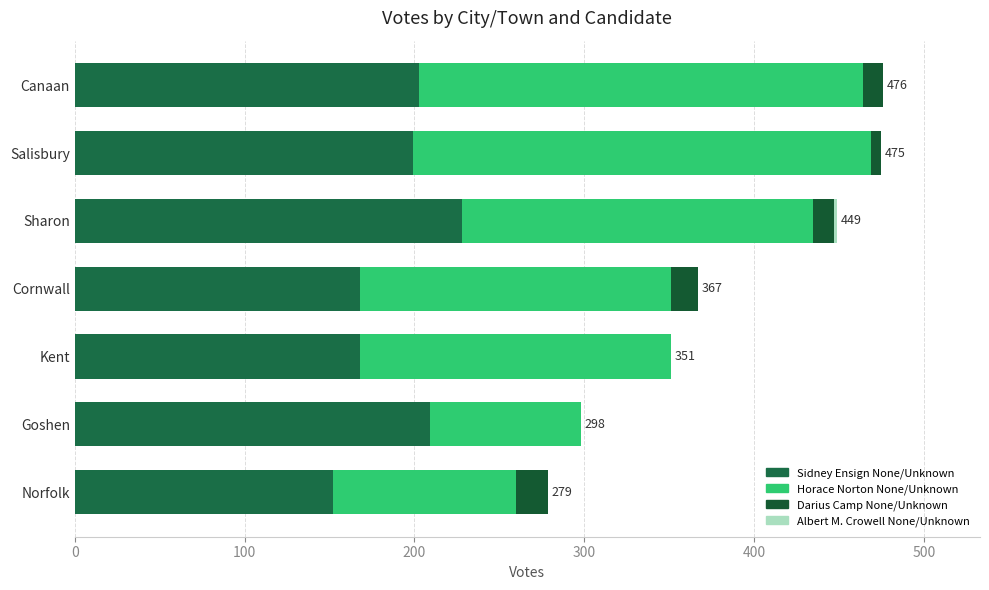

Count the number of data series in this chart.

4